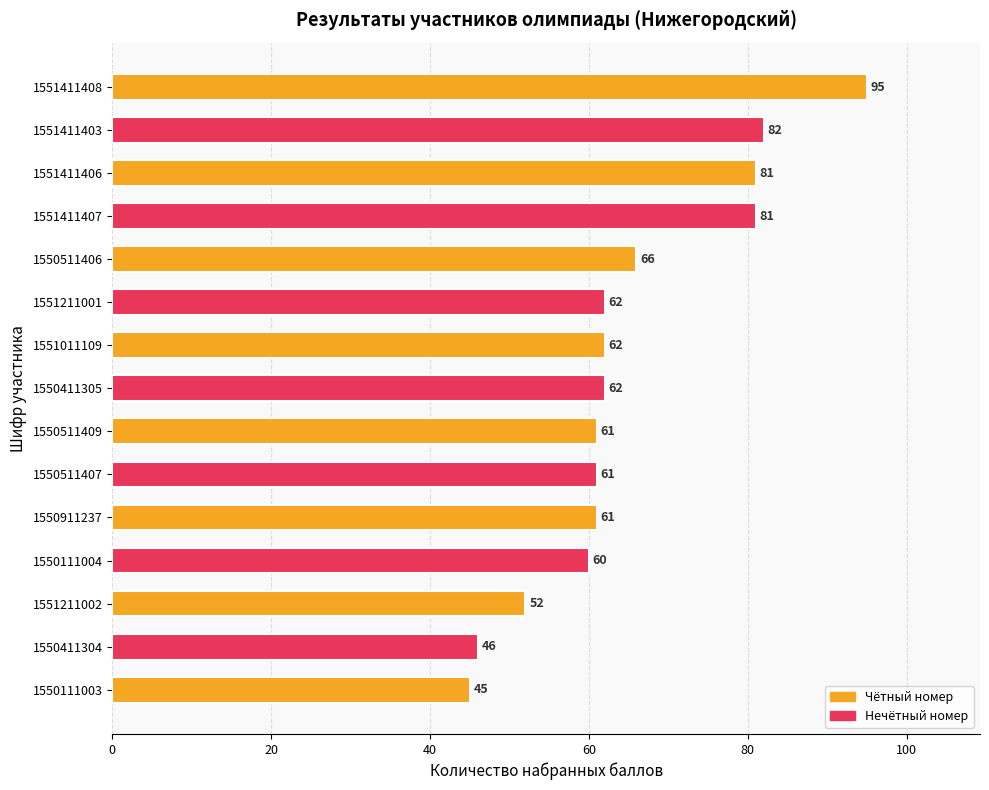

What is the value of the 7th bar from the top?

62